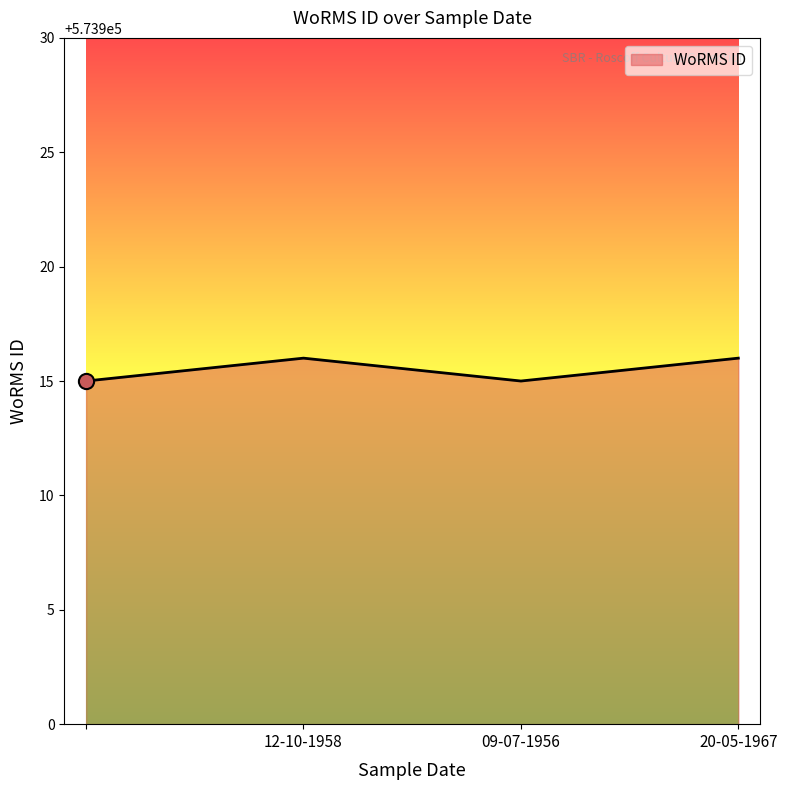

How many interior local valleys (lower than both neighbors) does the data have?

1